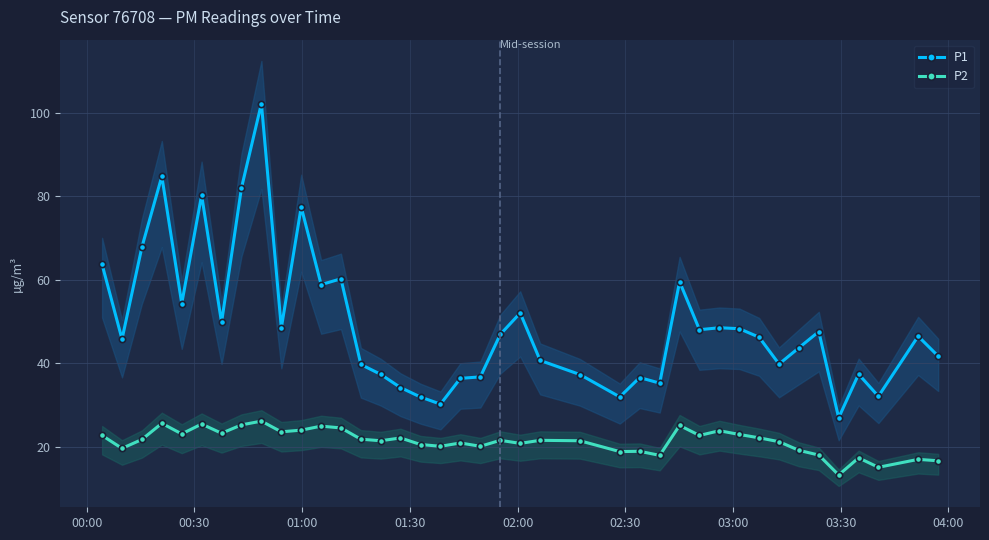

How many interior local valleys does the P2 series have?

13